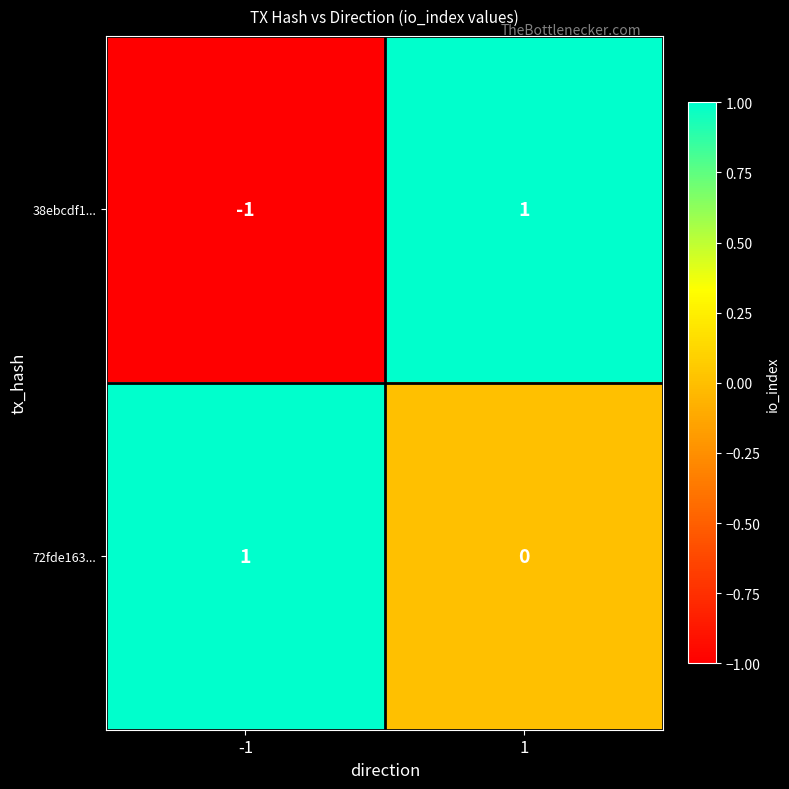

Which series has the widest spread of values?

38ebcdf1...